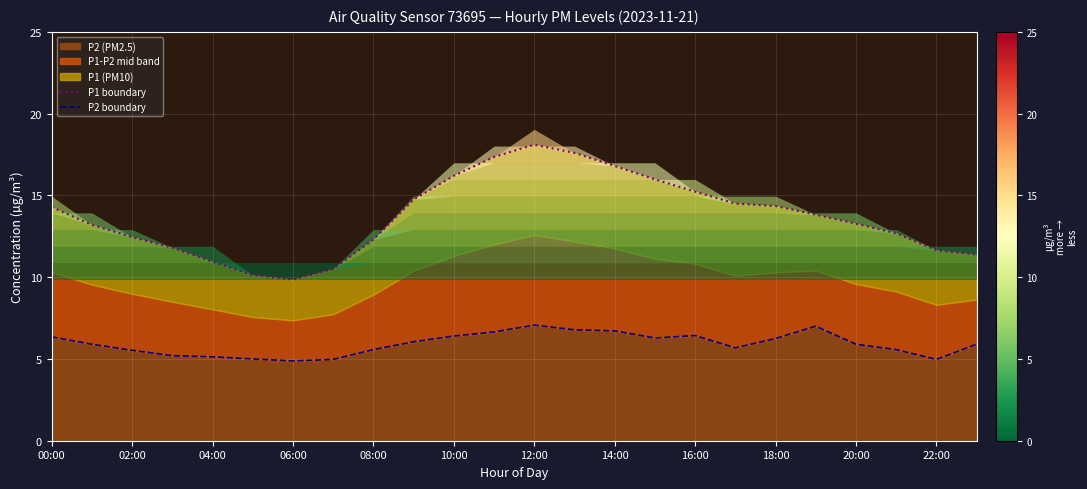

What is the minimum value for P2 (PM2.5)?

4.9